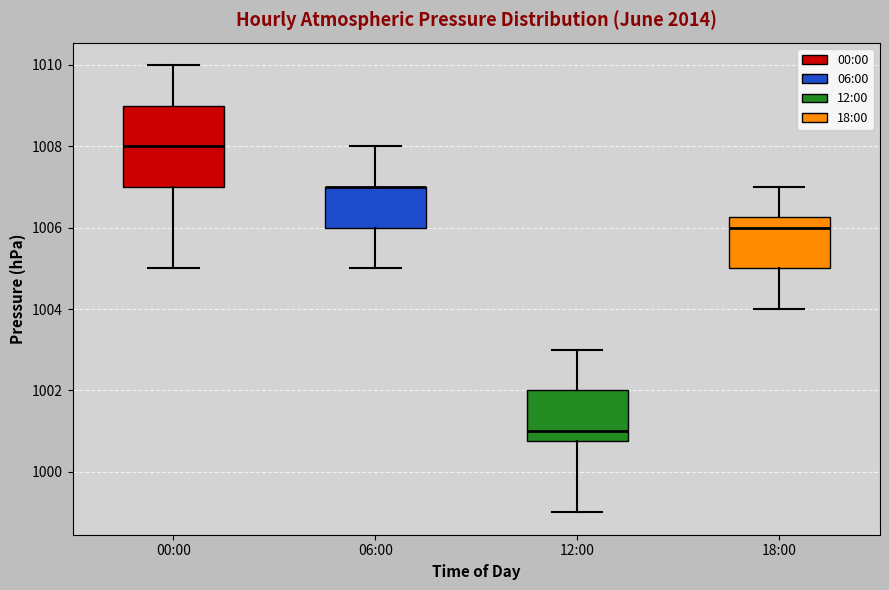

Reading left to right, transcribe this box plot: for each box, give where its median line is, the range the box spans, and where its two whiskers end, as read against the y-axis. The values are not printed on the chart, so give them approximately, as read against the axis.

00:00: median 1008.0, box 1007.0 to 1009.0, whiskers 1005.0 to 1010.0
06:00: median 1007.0 (drawn on the box's upper edge), box 1006.0 to 1007.0, whiskers 1005.0 to 1008.0
12:00: median 1001.0, box 1000.8 to 1002.0, whiskers 999.0 to 1003.0
18:00: median 1006.0, box 1005.0 to 1006.2, whiskers 1004.0 to 1007.0